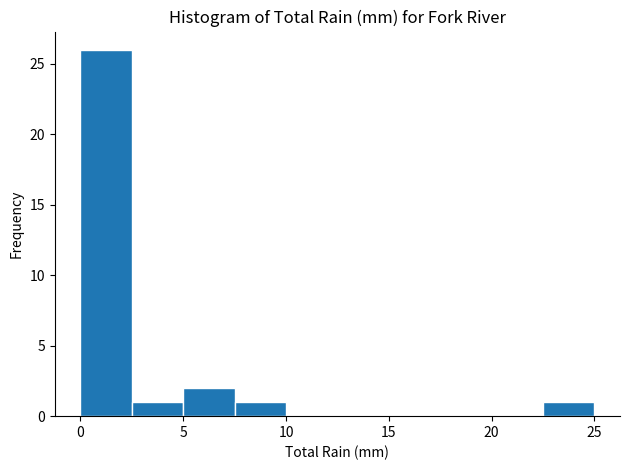

Reading left to right, list every bar in this chart as the range it spans on the x-axis followed by its height. The values are not printed on the chart, so give them approximately, as read against the axis.

0.0 to 2.5: 26
2.5 to 5.0: 1
5.0 to 7.5: 2
7.5 to 10.0: 1
10.0 to 12.5: 0
12.5 to 15.0: 0
15.0 to 17.5: 0
17.5 to 20.0: 0
20.0 to 22.5: 0
22.5 to 25.0: 1